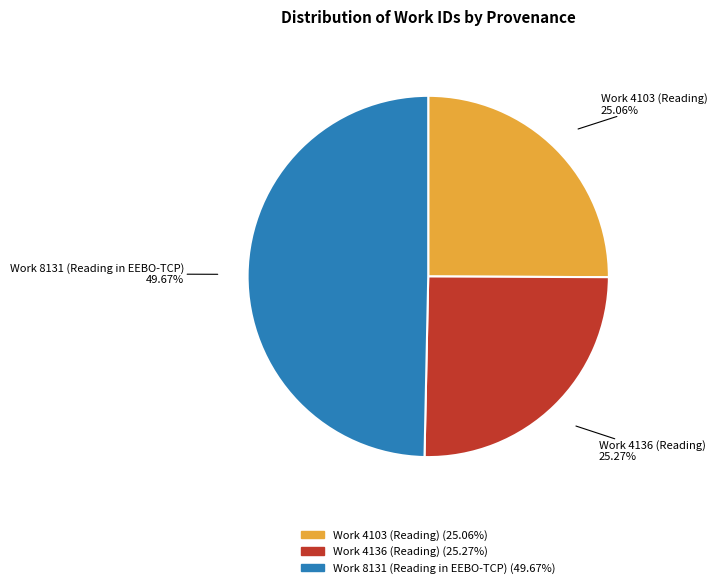

To the nearest percent, what is the combined percentage of Work 8131 (Reading in EEBO-TCP) and Work 4103 (Reading)?

75%